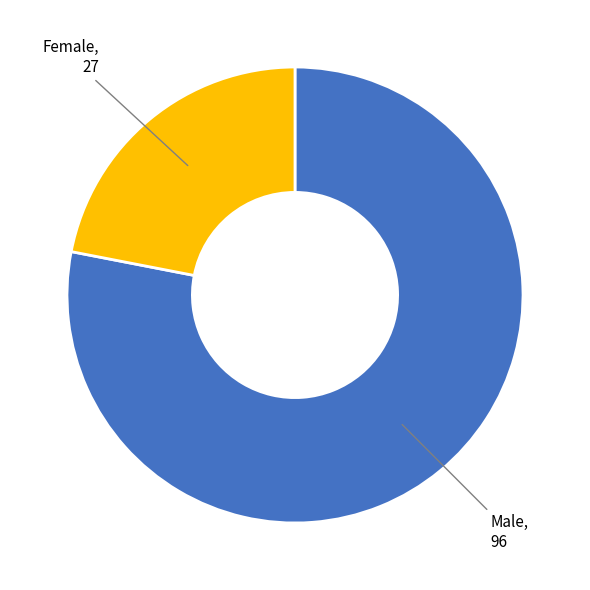

Is there any slice that represents more than half of the pie?

Yes